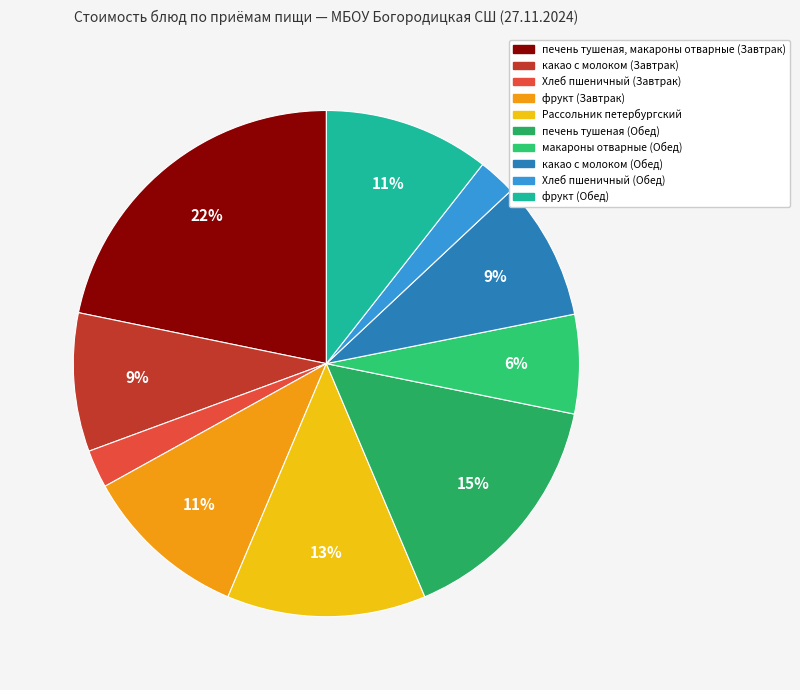

To the nearest percent, what portion does Хлеб пшеничный (Завтрак) represent?

2%